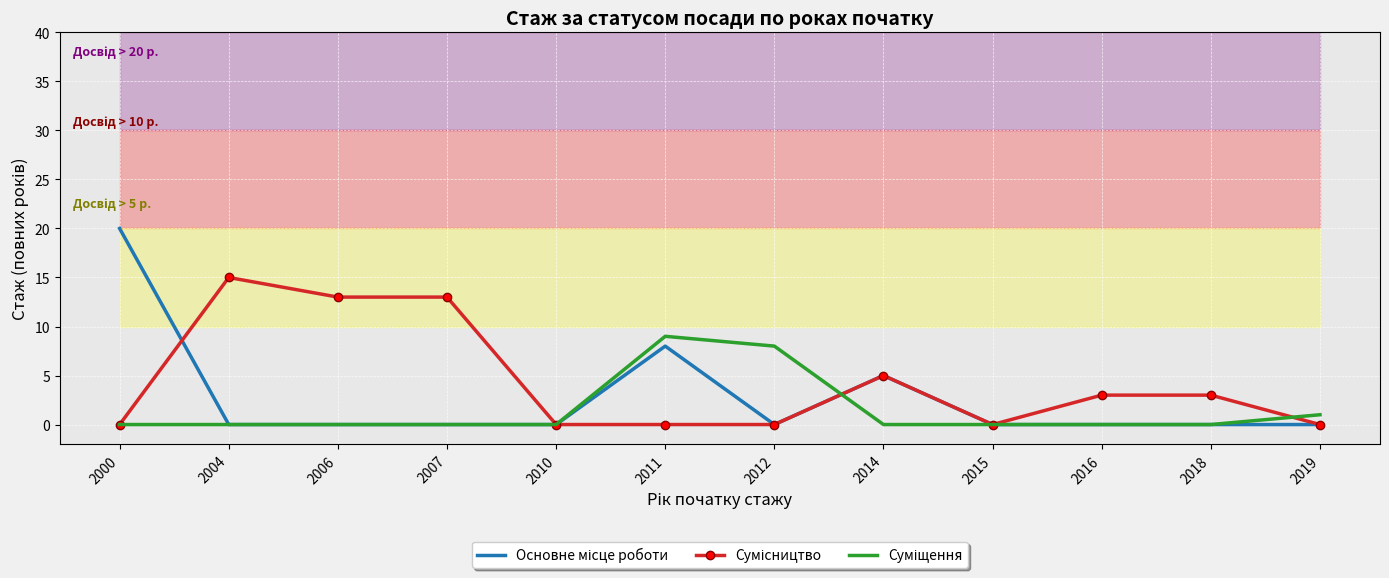

How many Сумісництво values are between 0 and 13?

11